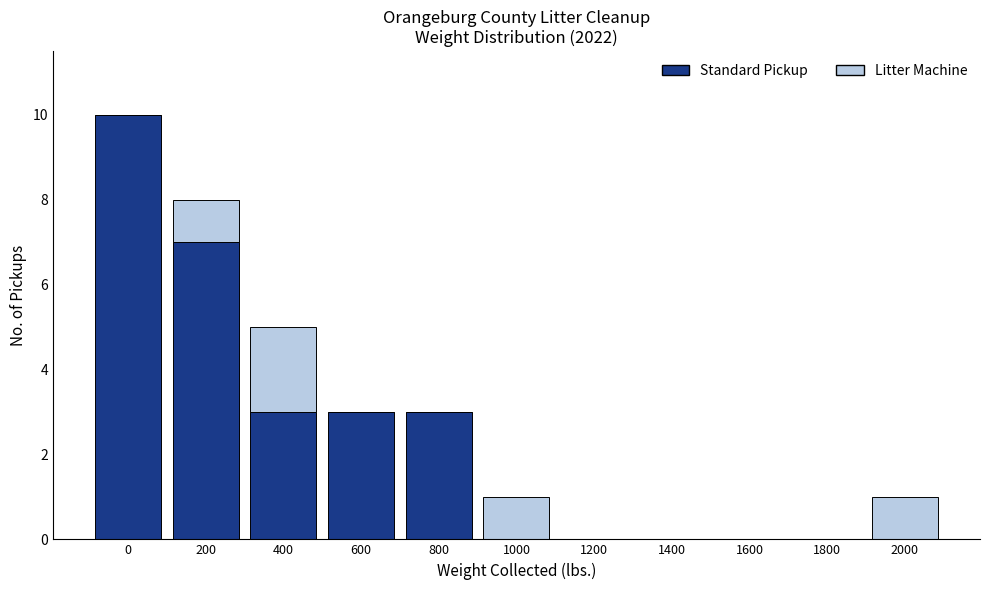

Reading left to right, transcribe the values for Standard Pickup.

0=10	200=7	400=3	600=3	800=3	1000=0	1200=0	1400=0	1600=0	1800=0	2000=0